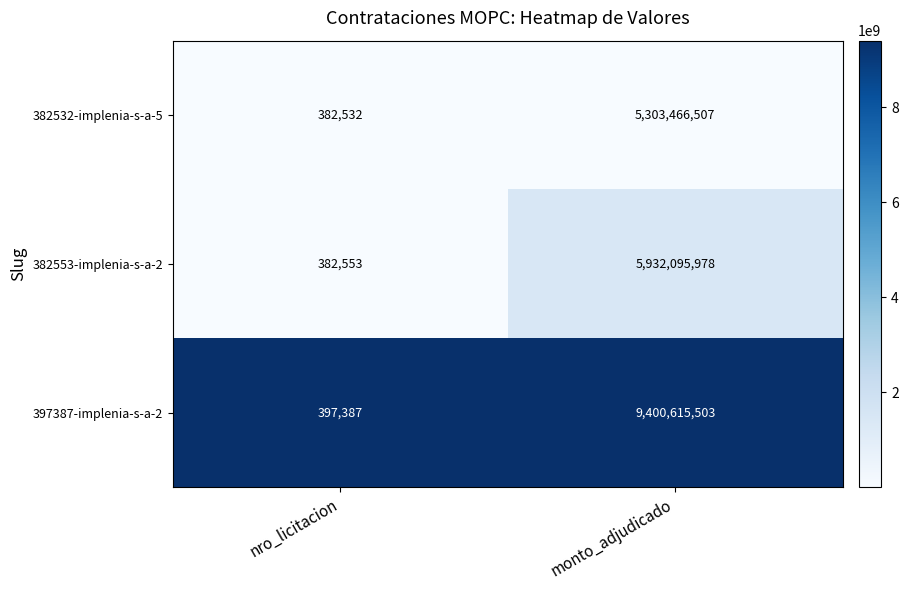

What is the average value of the 382532-implenia-s-a-5 series?

2651924520